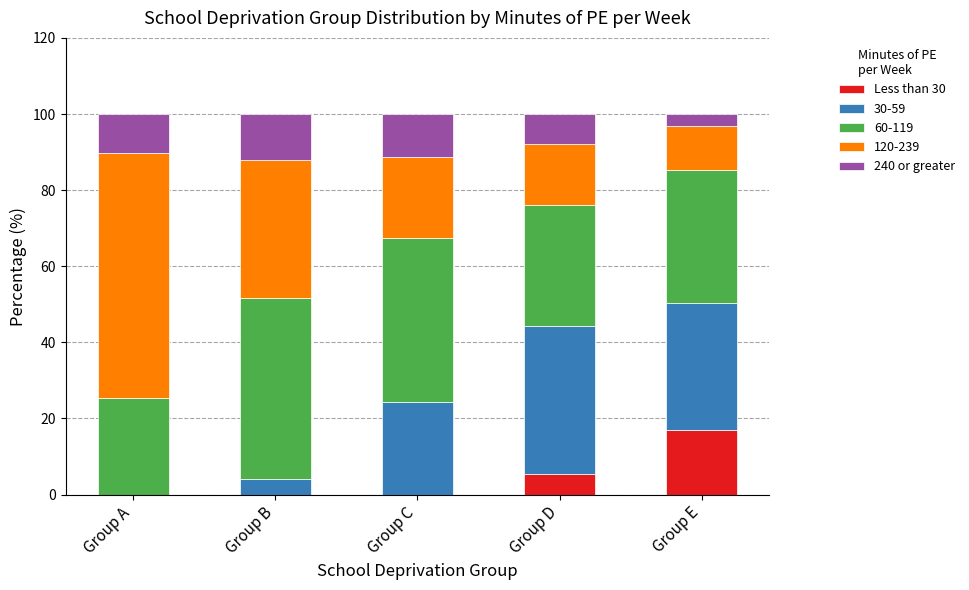

What is the average value of the Less than 30 series?

4.5